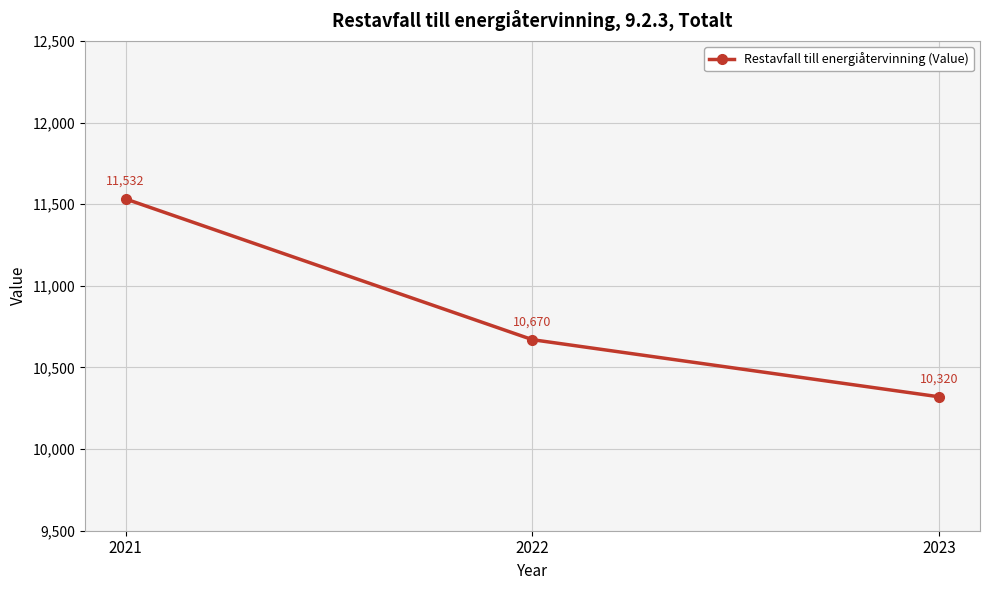

List the labels in order of value, largest first.

2021, 2022, 2023